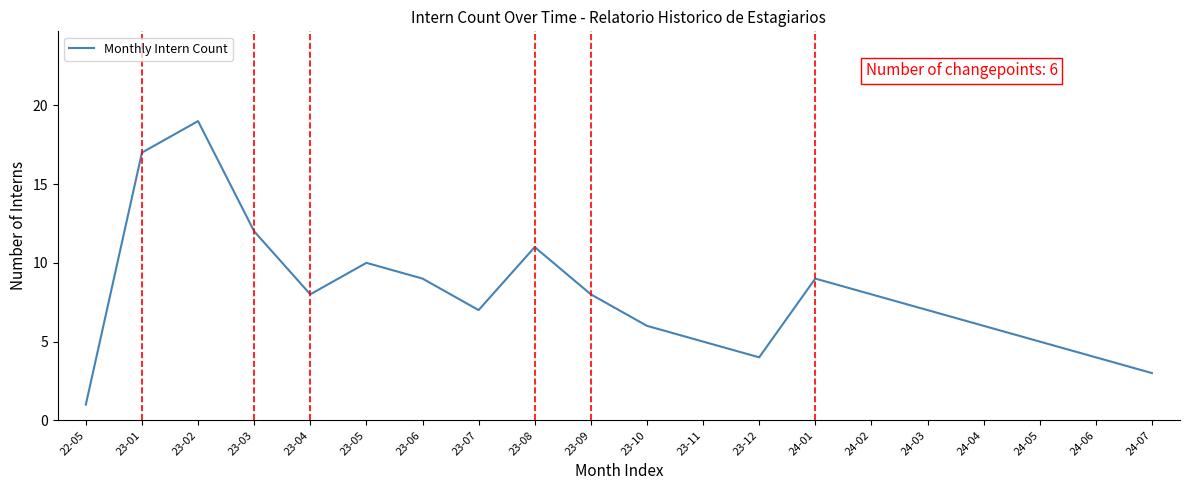

At which category does the data reach its first local valley?

23-04